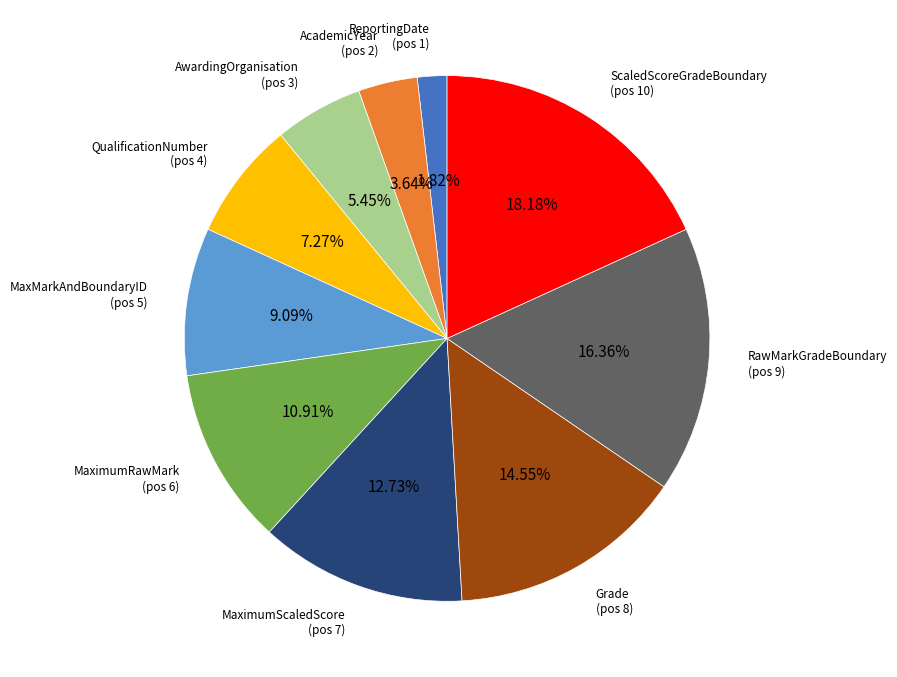

Is there any slice that represents more than half of the pie?

No